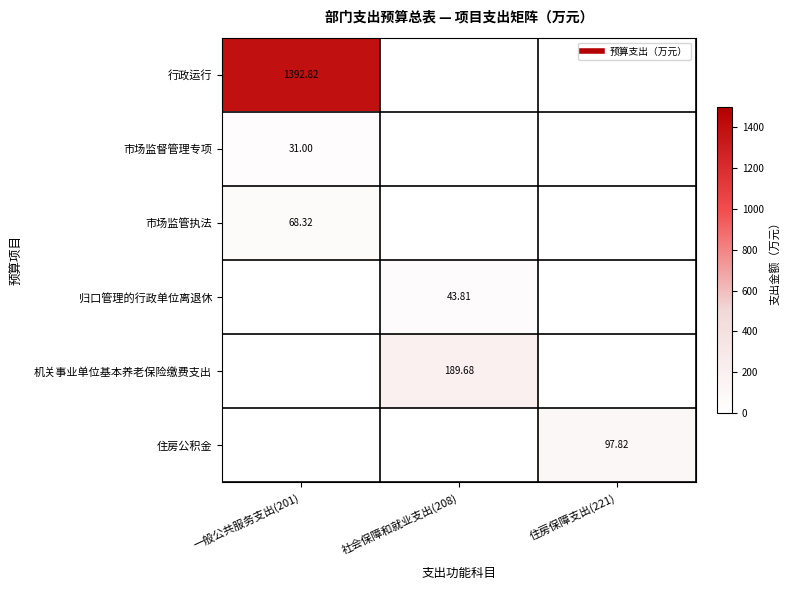

What is the maximum value for 行政运行?

1392.8